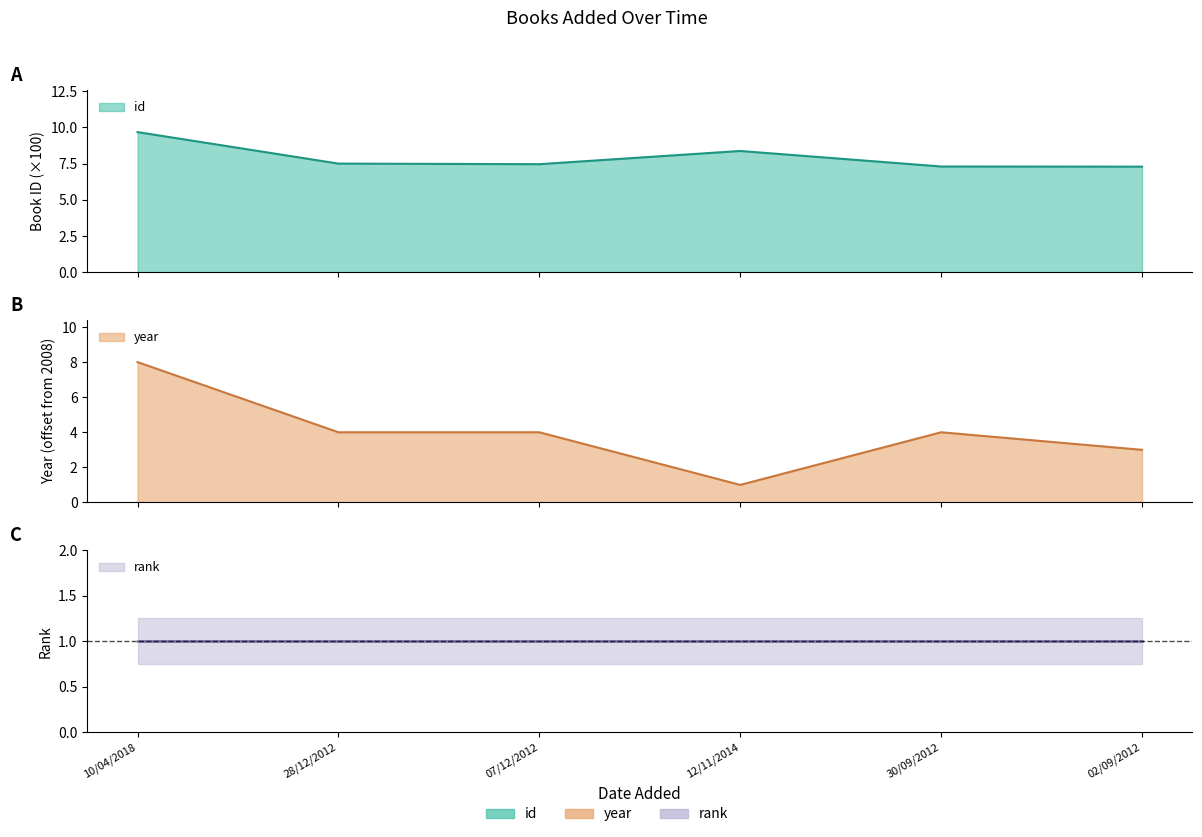

In year, how many points are higher than both neighbors (excluding endpoints)?

1